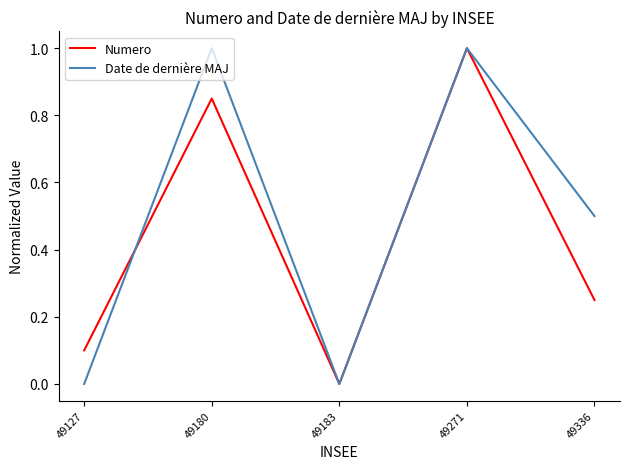

In Numero, how many points are lower than both neighbors (excluding endpoints)?

1